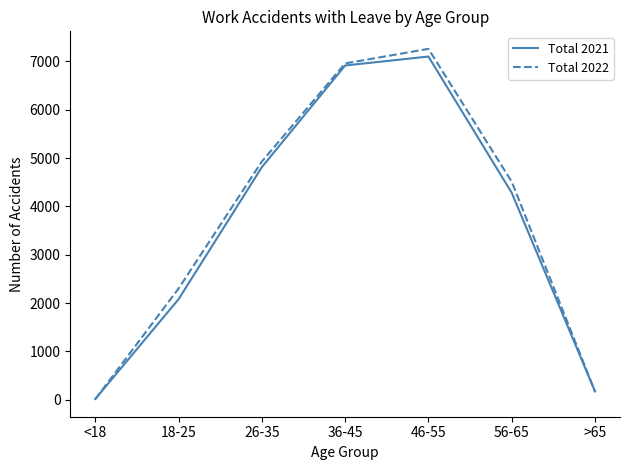

Is this an area chart (filled region under the line)?

No